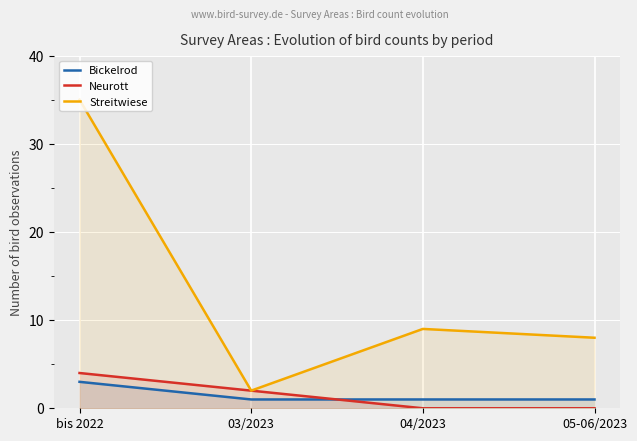

What is the label of the 1st point from the right?

05-06/2023